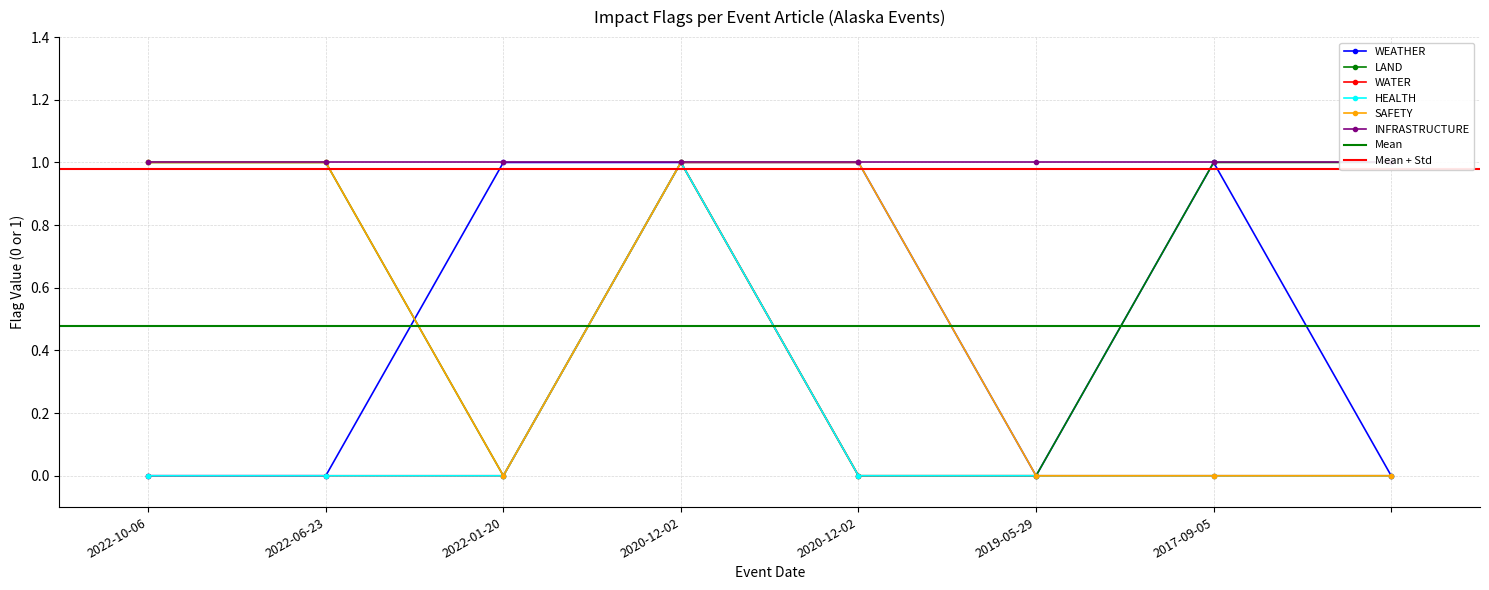

What is the value of the WEATHER point at the 3rd from the left?

1